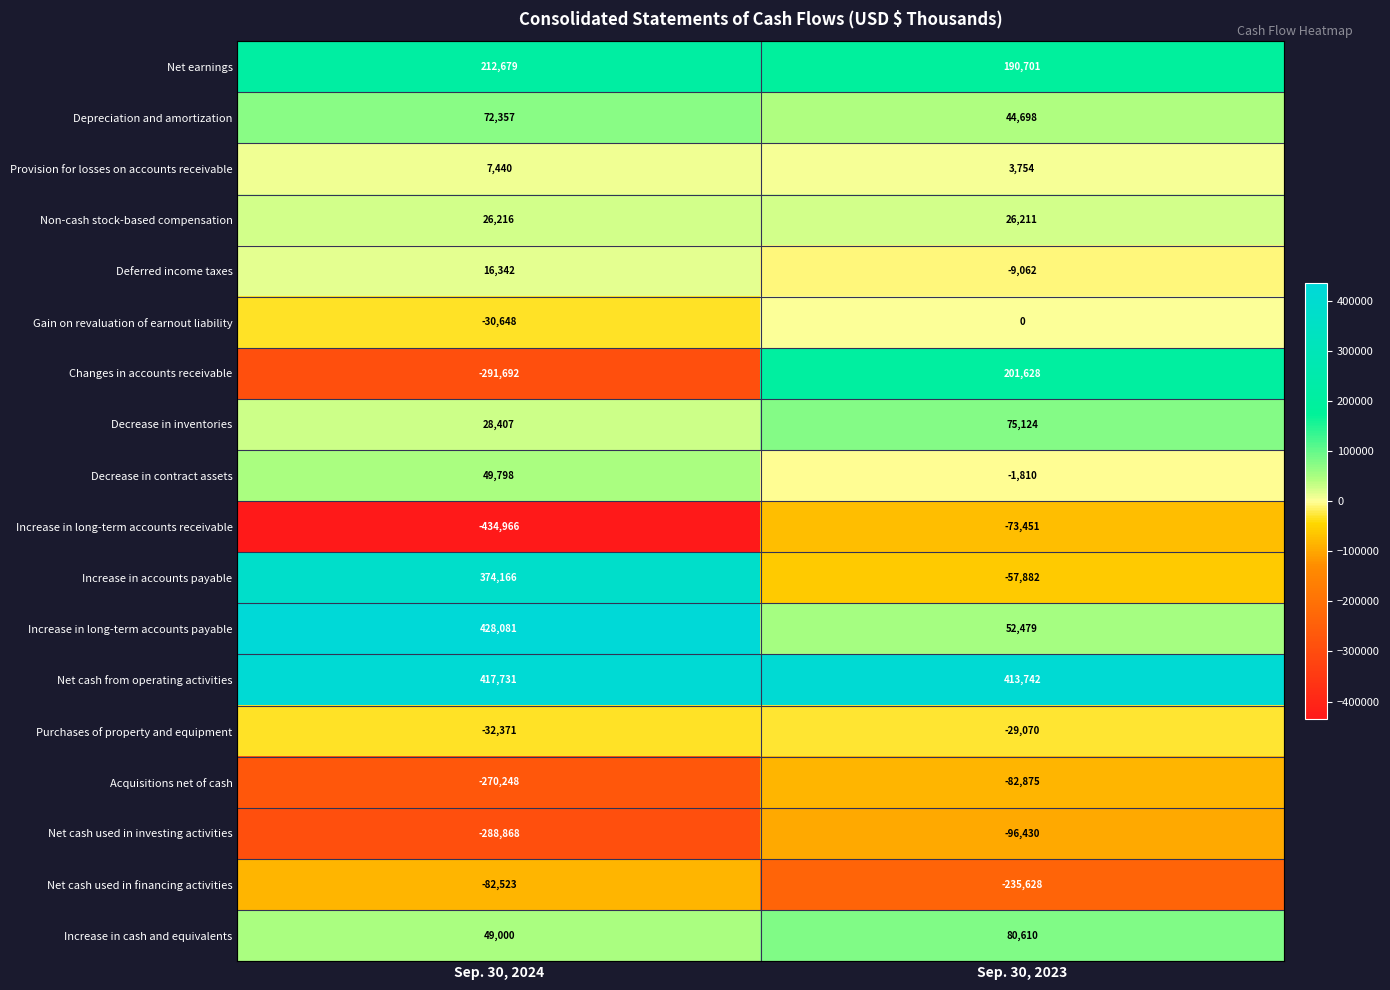

The Depreciation and amortization series shows 44698 at Sep. 30, 2023. True or false?

True